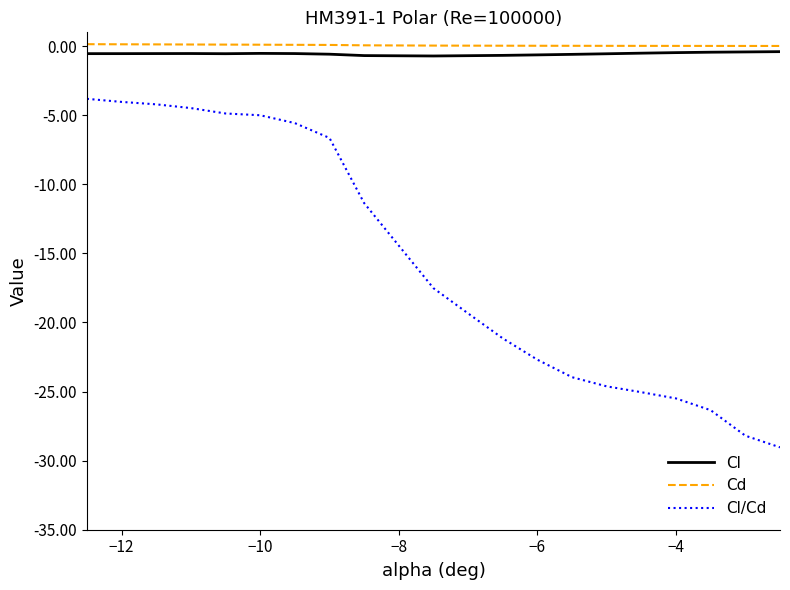

Is this an area chart (filled region under the line)?

No